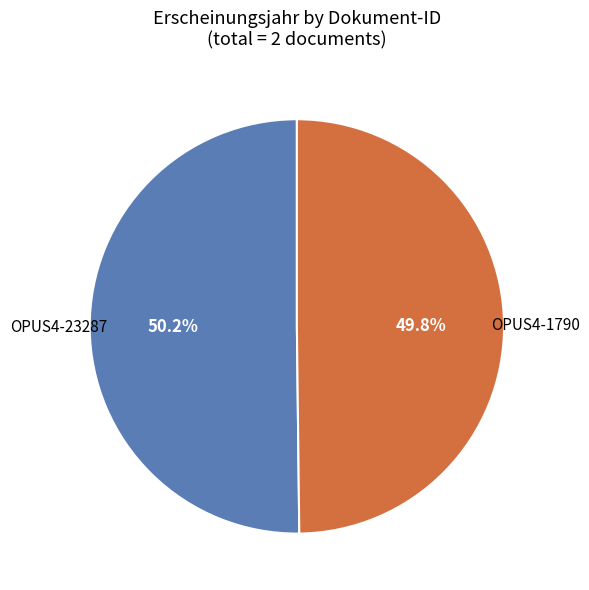

Is there a majority slice in this chart?

Yes